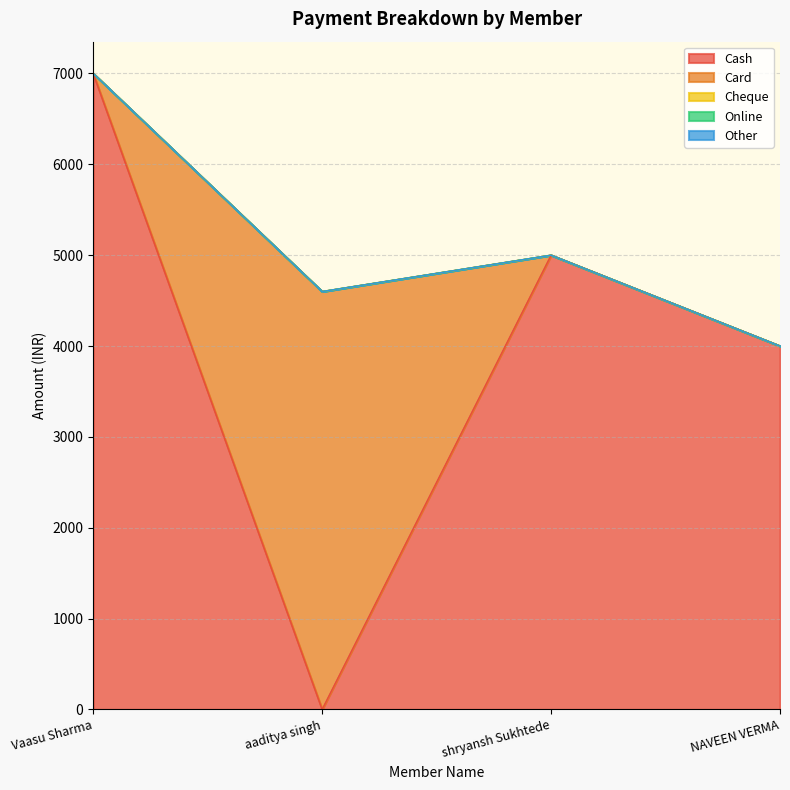

True or false: Card and Other cross at least once.

False